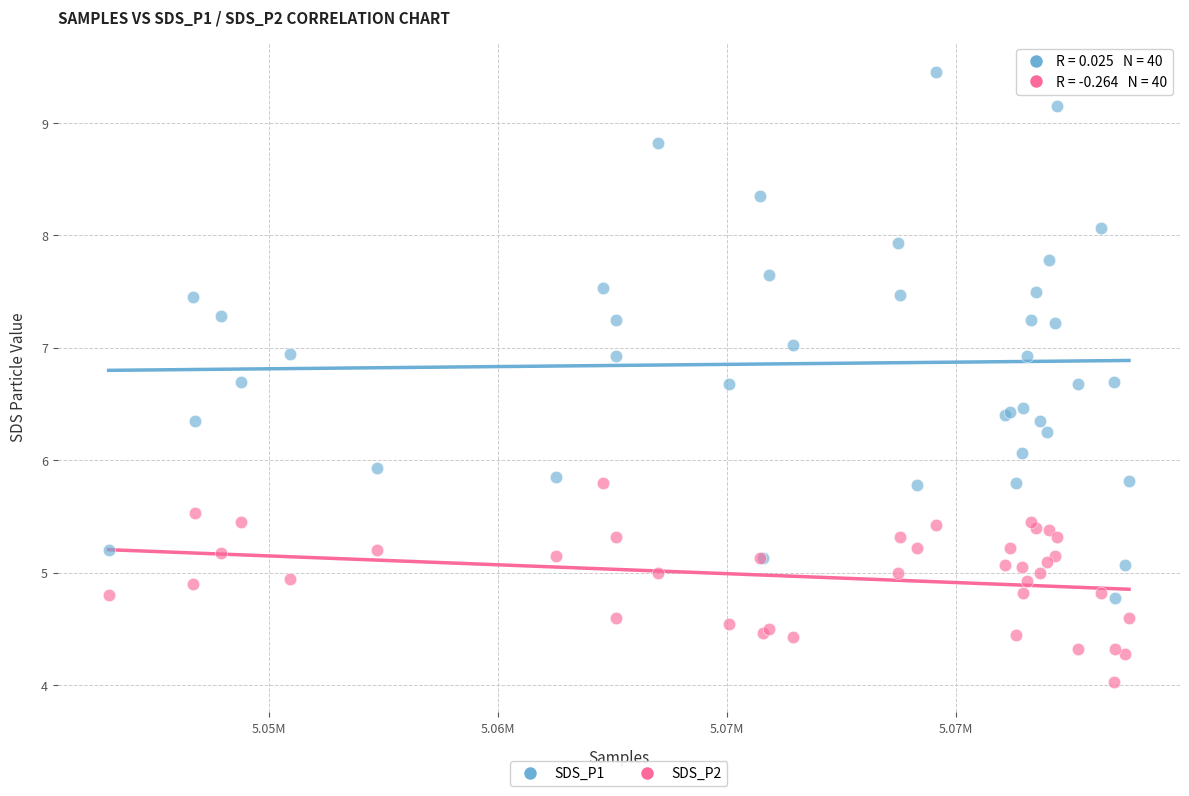

Which series contains the highest Y value?

SDS_P1